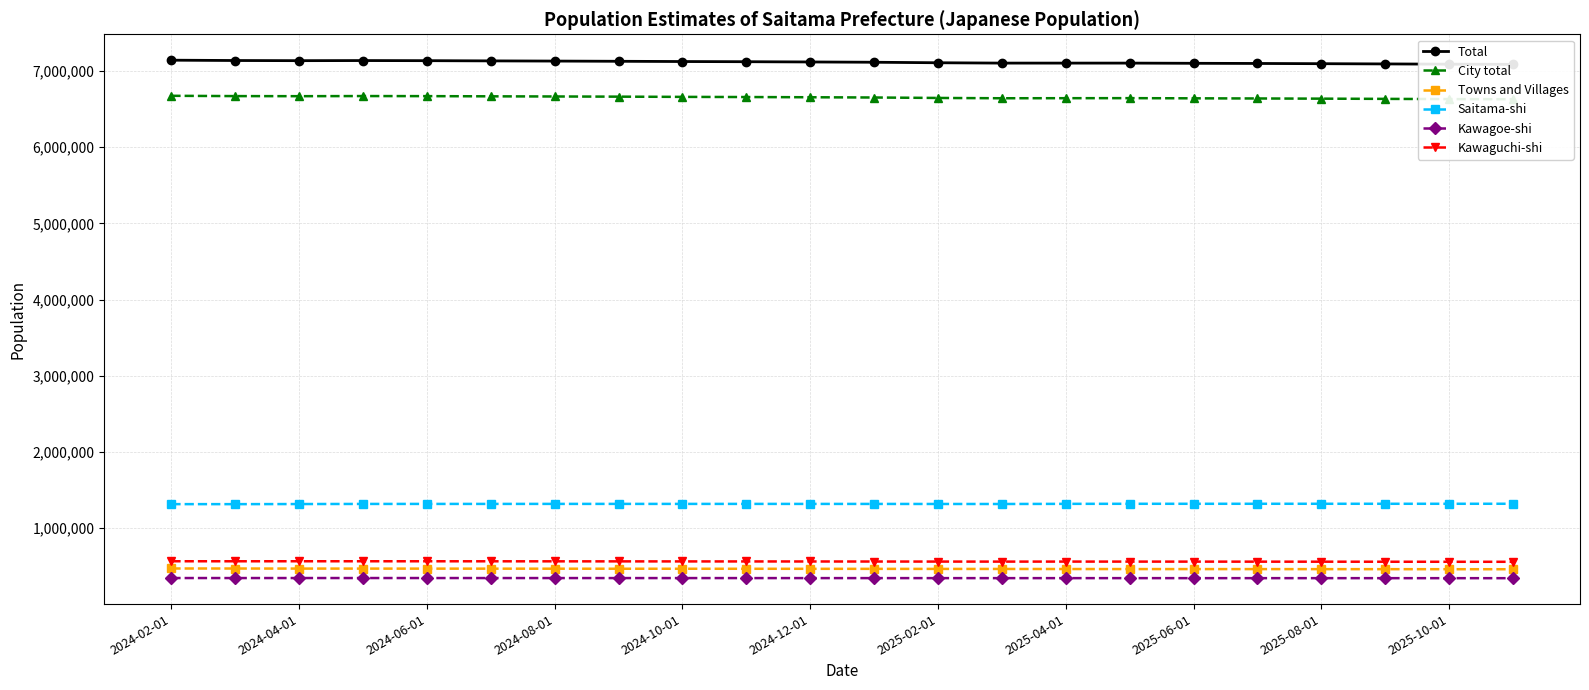

Which category has the highest value in the Kawagoe-shi series?

2024-02-01